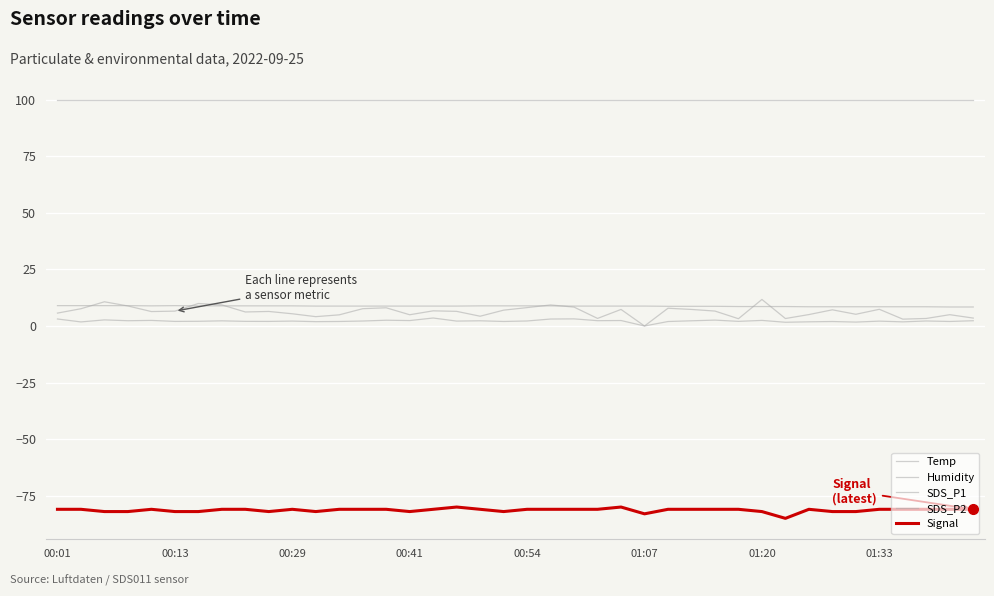

What is the label of the 17th point from the left?

16